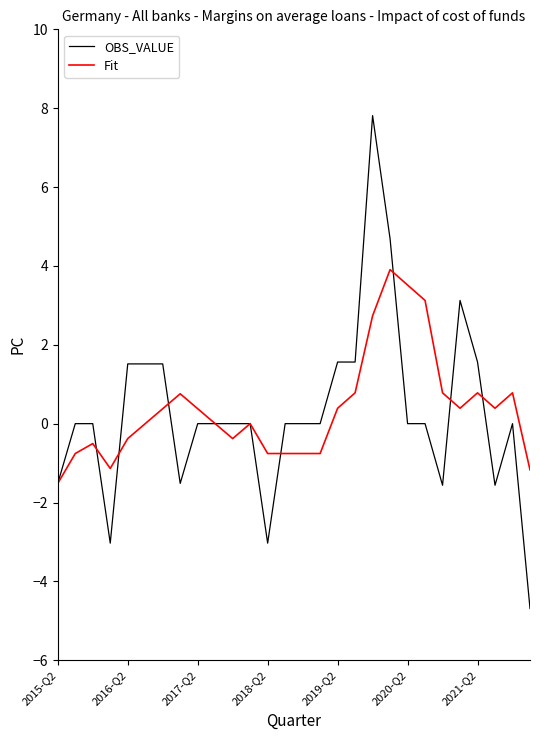

What is the maximum value shown in the chart?

7.8